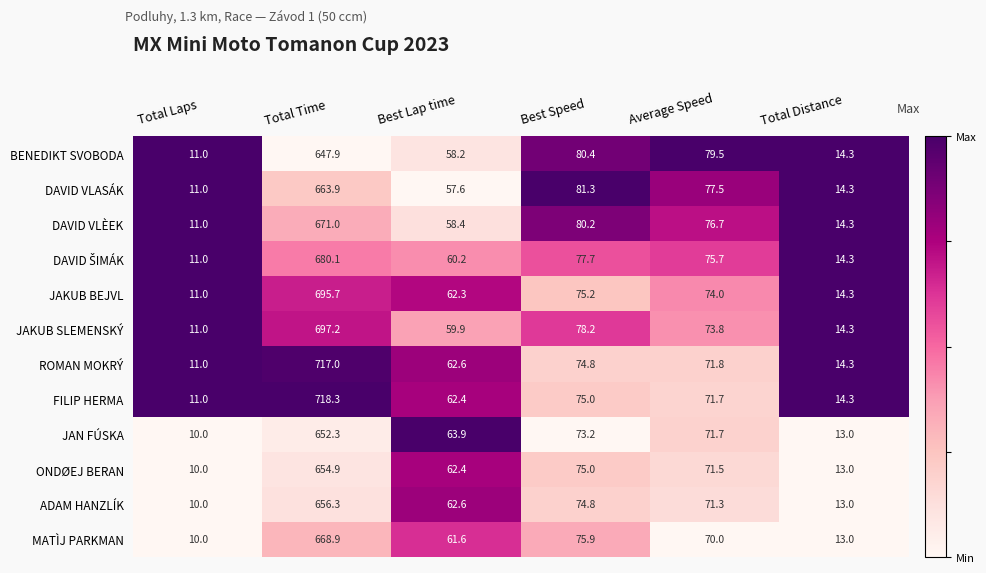

How many categories are shown in the chart?

6